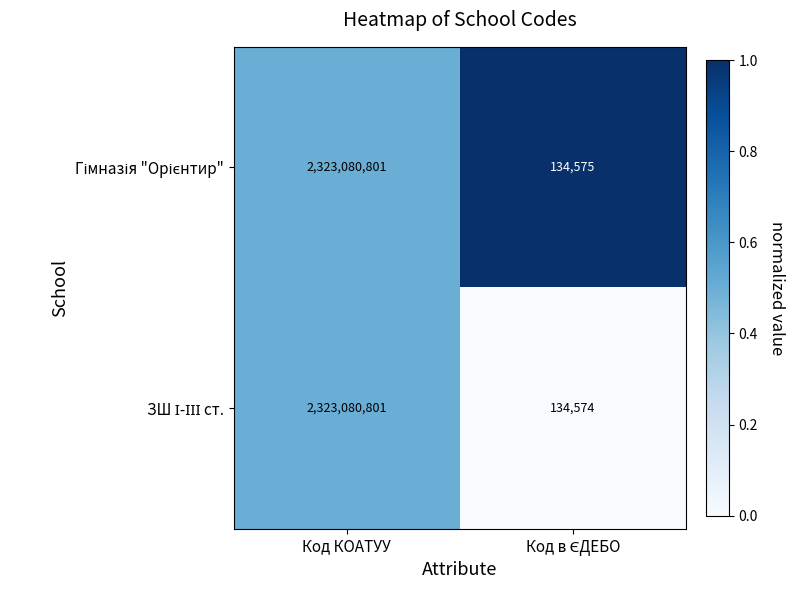

At which category is the sum across all series the highest?

Код КОАТУУ